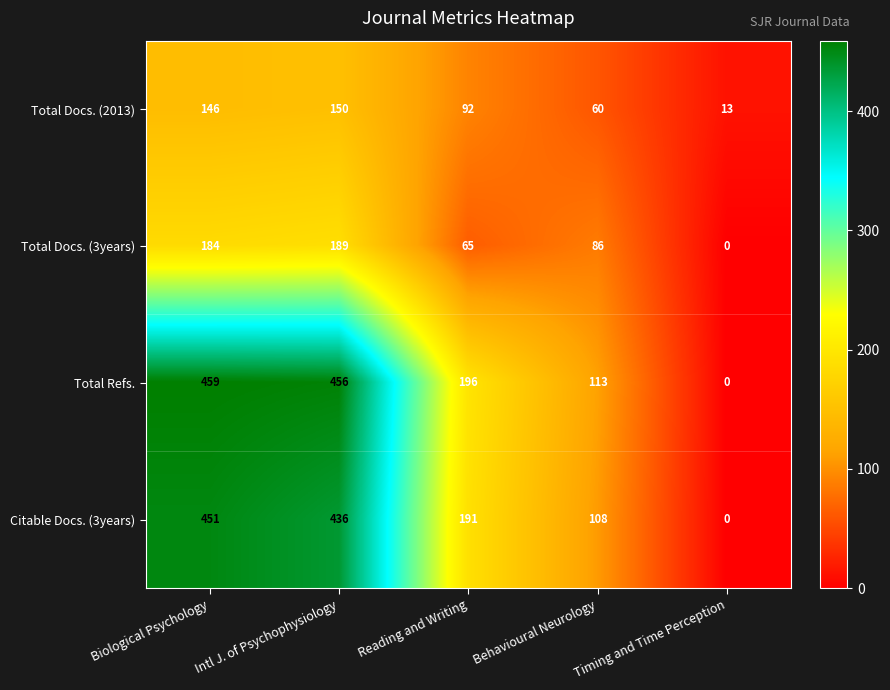

What is the difference between the highest and lowest values at Intl J. of Psychophysiology?

306